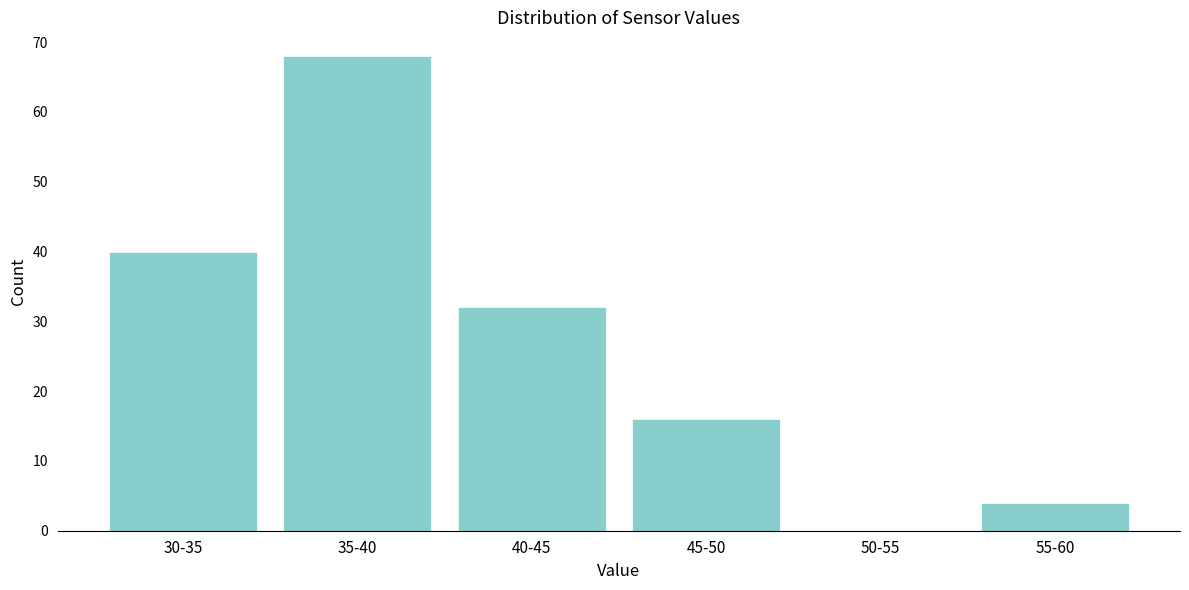

Reading left to right, extract all data points from this chart.

30-35=40	35-40=68	40-45=32	45-50=16	50-55=0	55-60=4